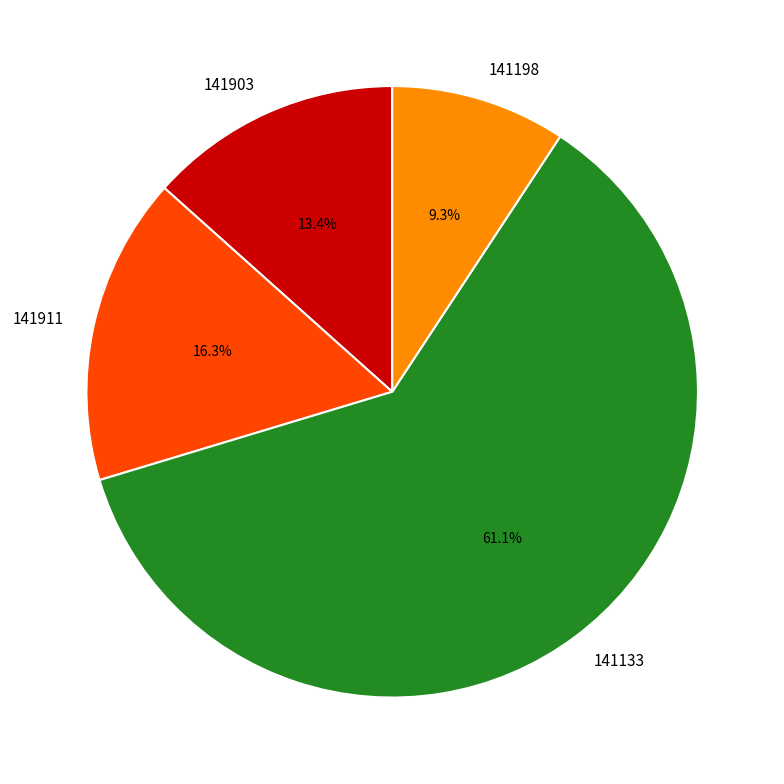

To the nearest percent, what is the combined percentage of 141911 and 141198?

26%